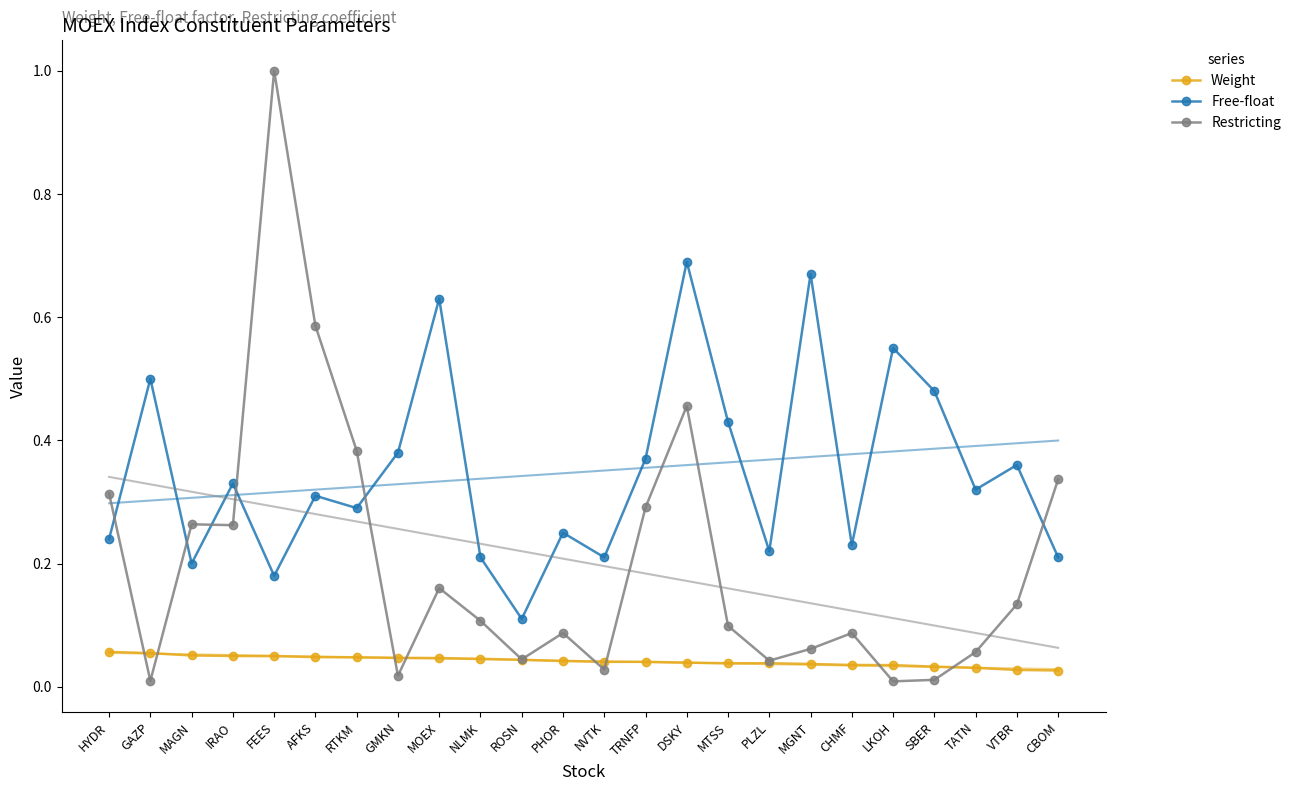

What are all the series names shown in the legend?

Weight, Free-float, Restricting